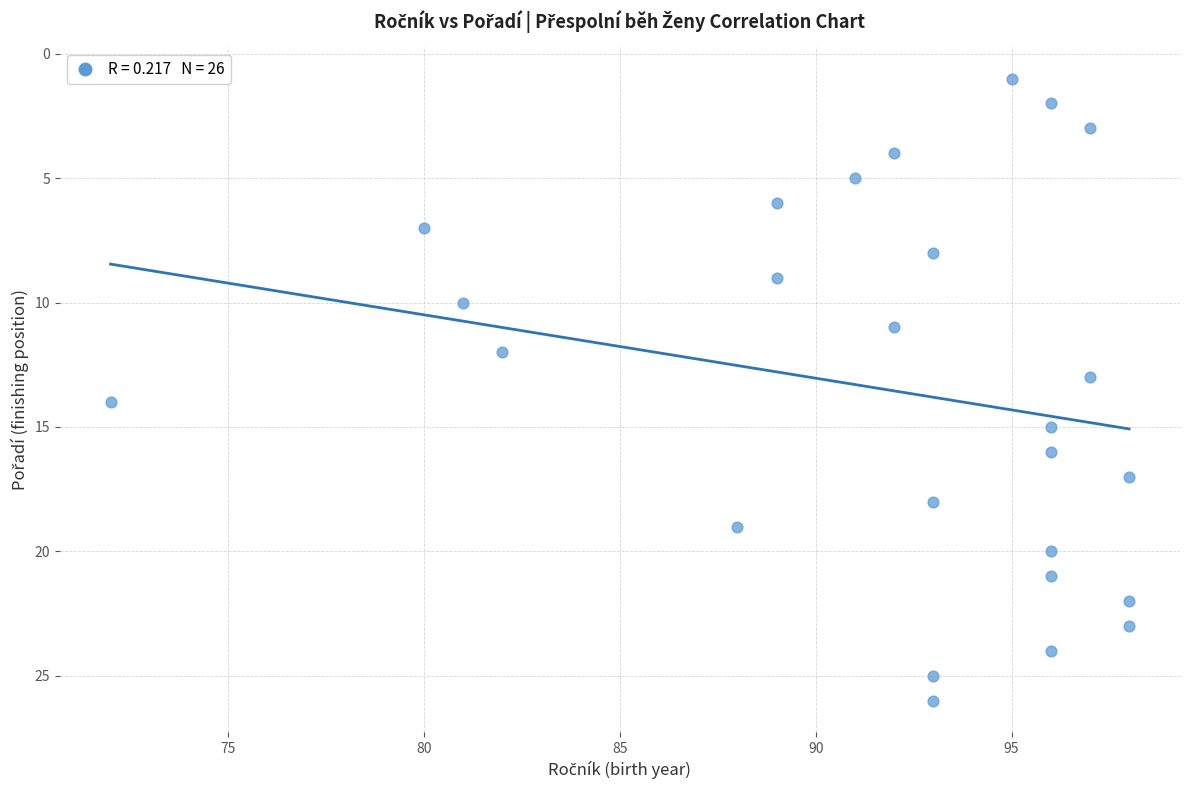

What is the range of Y values (max minus min)?

25